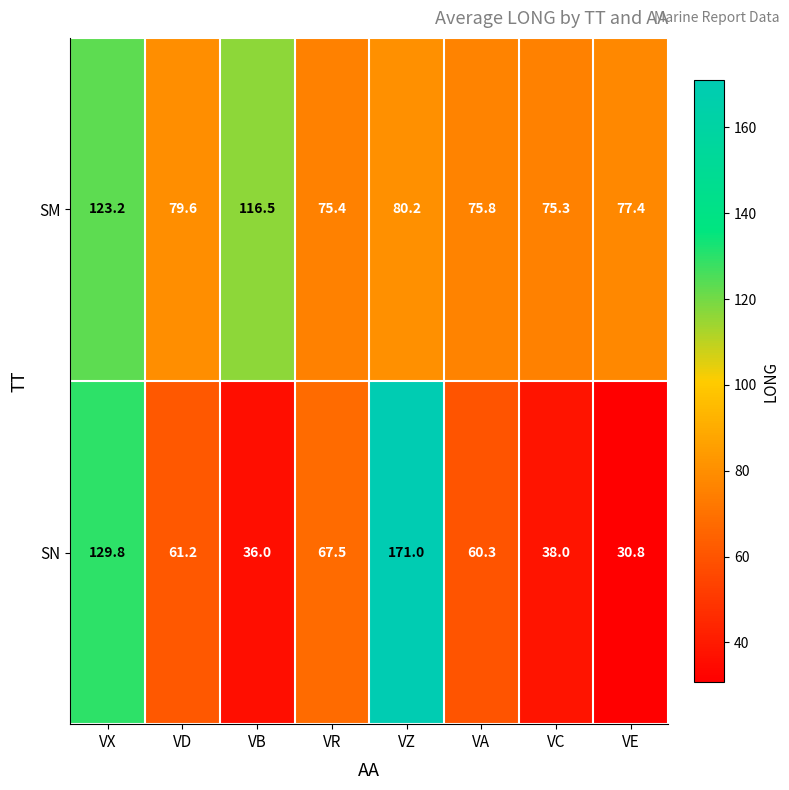

The value of SN at VE is 30.8. True or false?

True